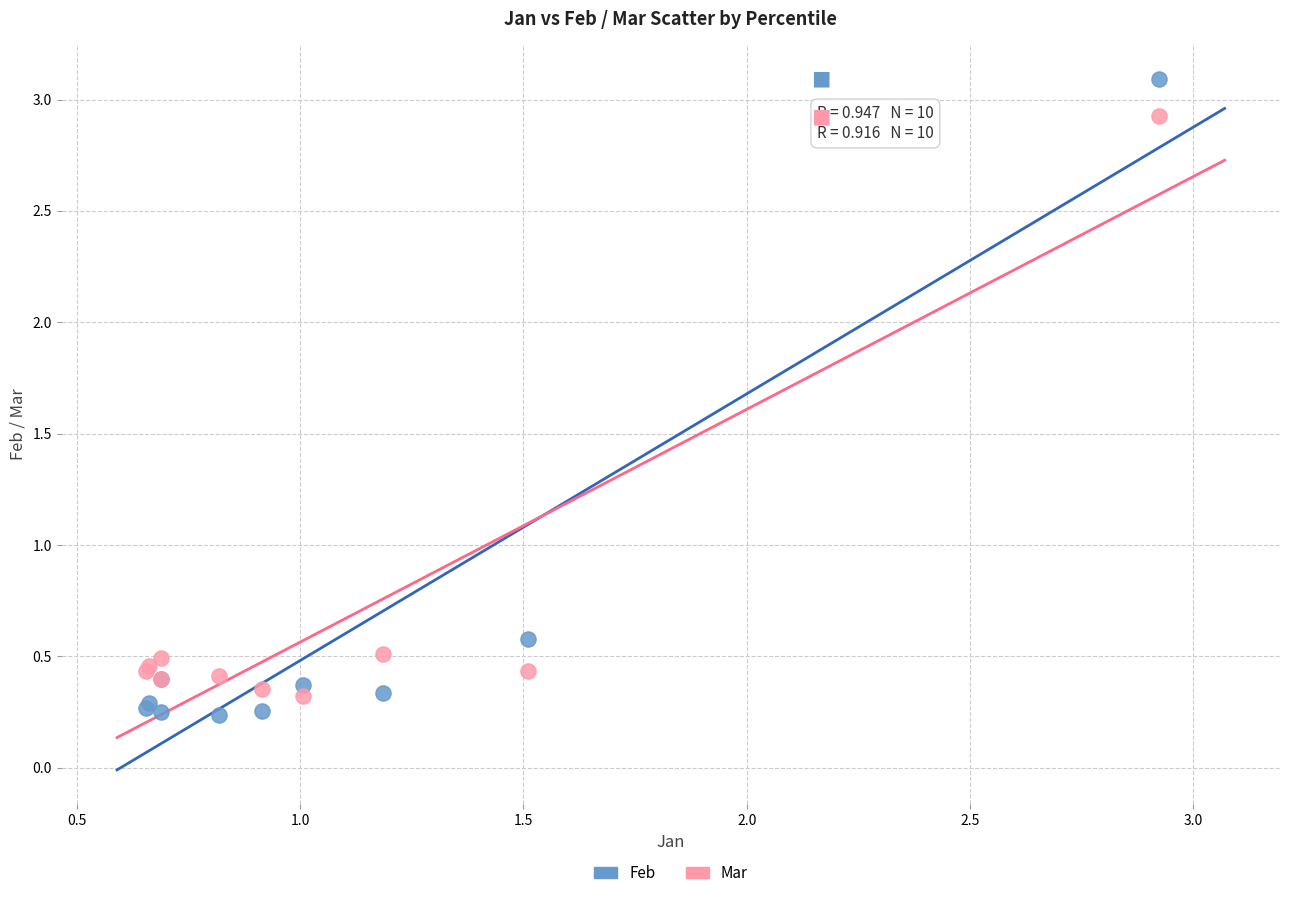

Across all series, what Y value is closest to 1?

0.6